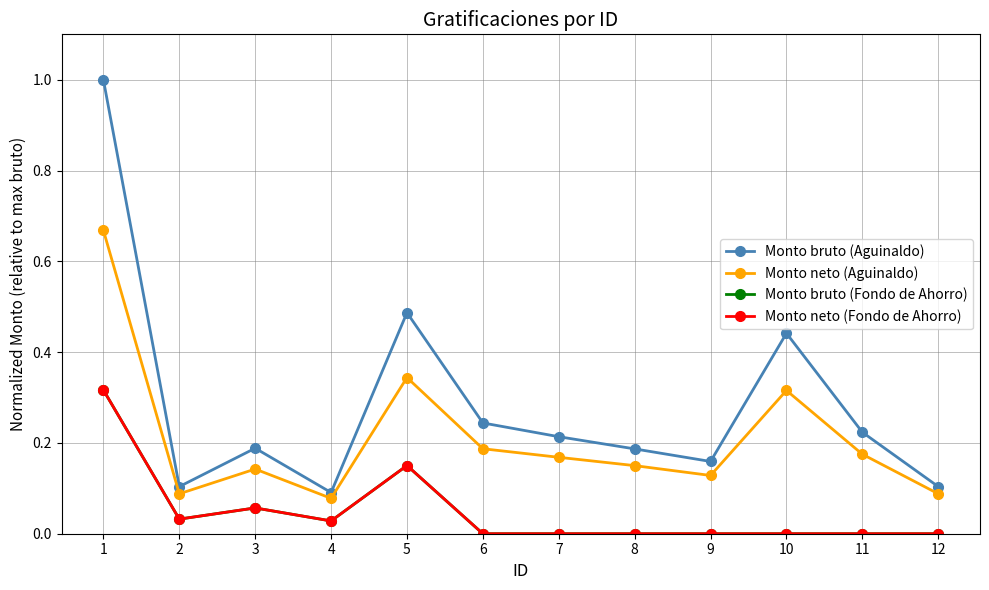

What is the spread (max minus min) of values at 8?

0.2